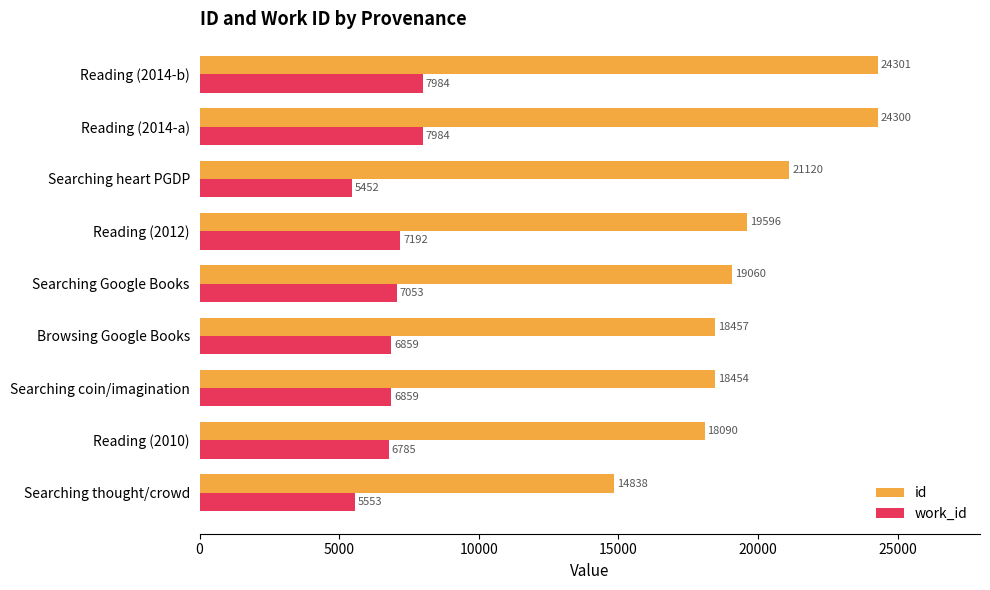

Which series has the largest total across all categories?

id